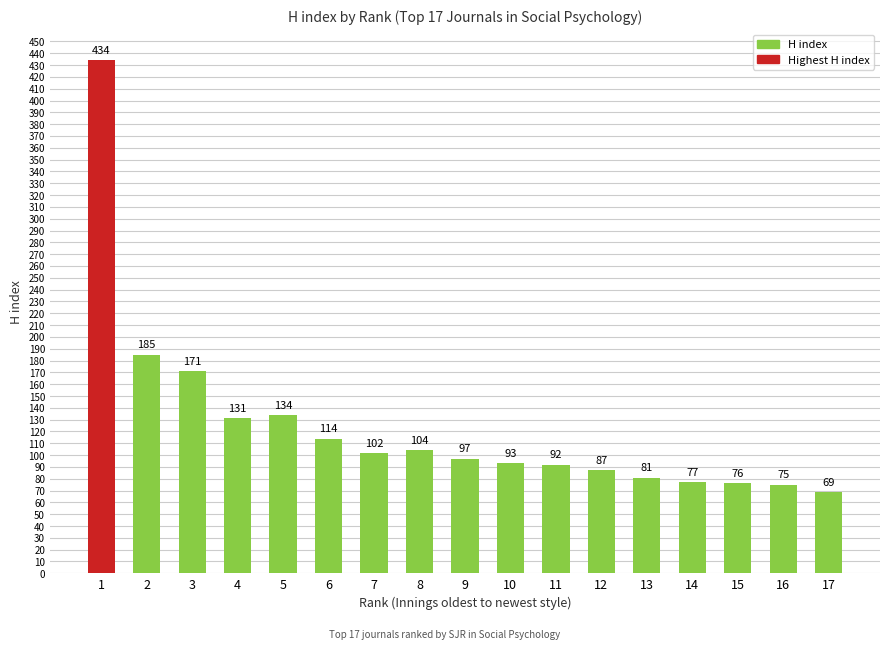

What is the difference between the maximum and minimum values?

365